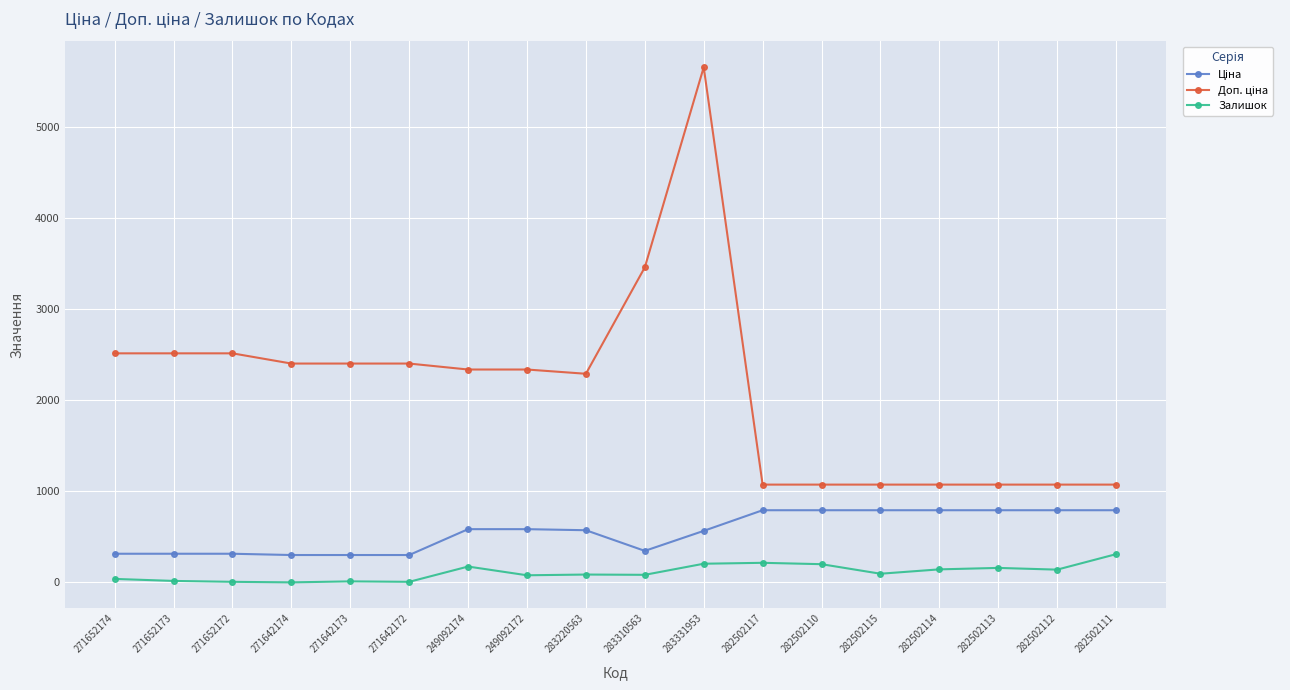

What is the total value across all series at 282502117?

2082.7